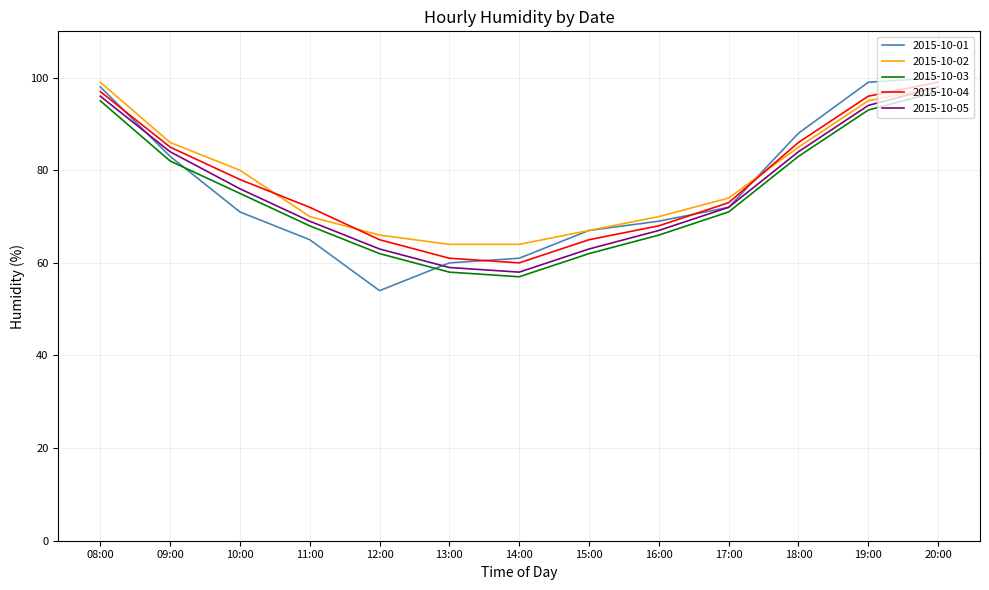

Reading left to right, transcribe all the data shown in this chart.

2015-10-01: 98	83	71	65	54	60	61	67	69	72	88	99	100
2015-10-02: 99	86	80	70	66	64	64	67	70	74	85	95	98
2015-10-03: 95	82	75	68	62	58	57	62	66	71	83	93	97
2015-10-04: 97	85	78	72	65	61	60	65	68	73	86	96	99
2015-10-05: 96	84	76	69	63	59	58	63	67	72	84	94	98